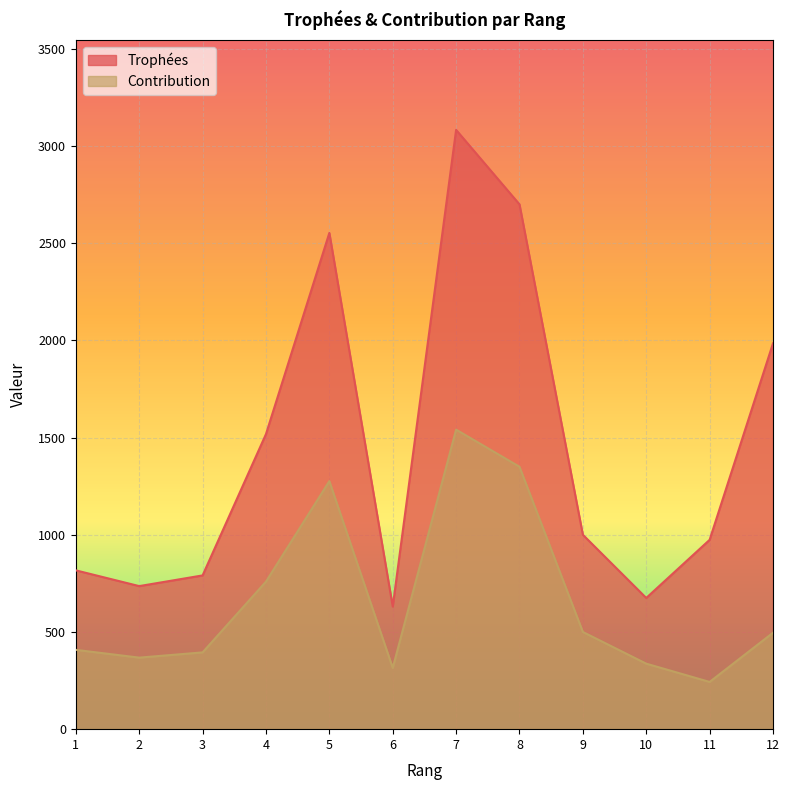

Rank the series by their maximum value, from highest to lowest.

Trophées, Contribution